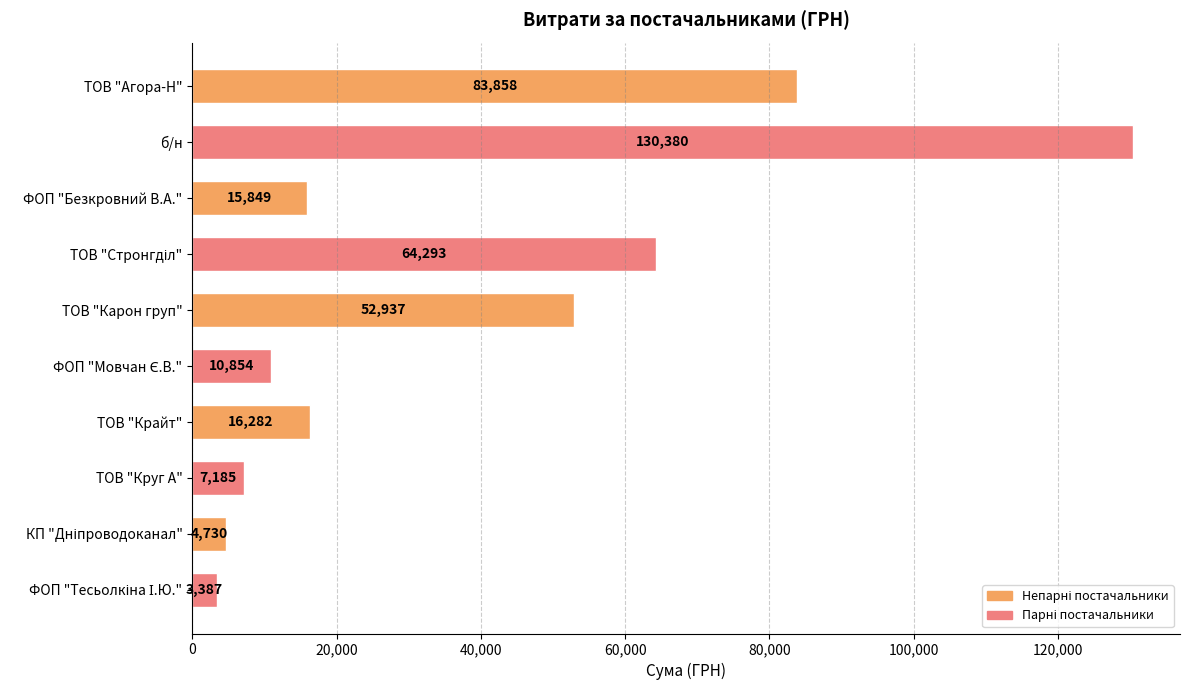

What is the label of the 6th bar from the bottom?

ТОВ "Карон груп"